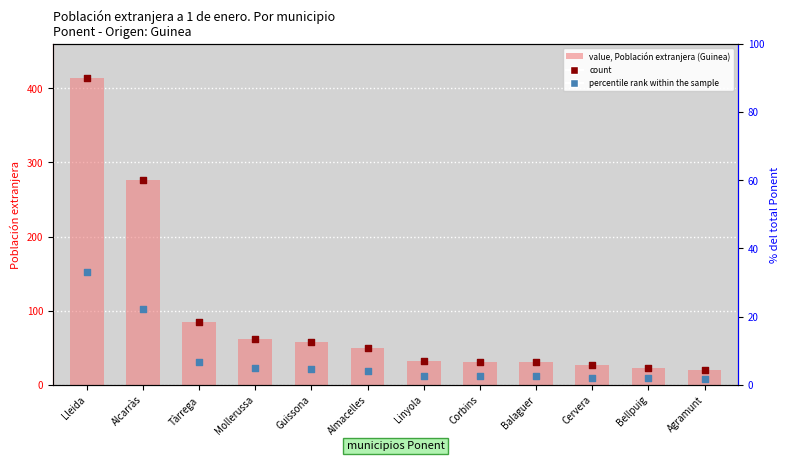

Which series has the widest spread of Y values?

Población extranjera (Guinea)